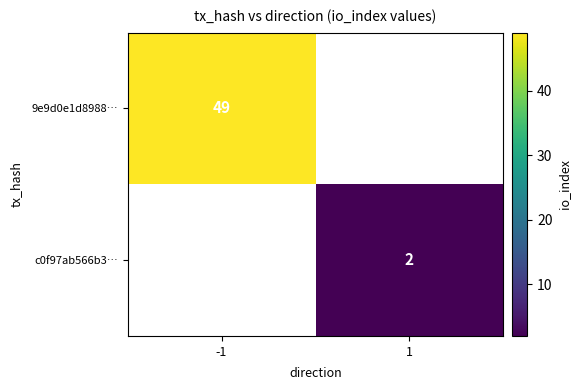

The c0f97ab566b3… series shows 1 at 1. True or false?

False